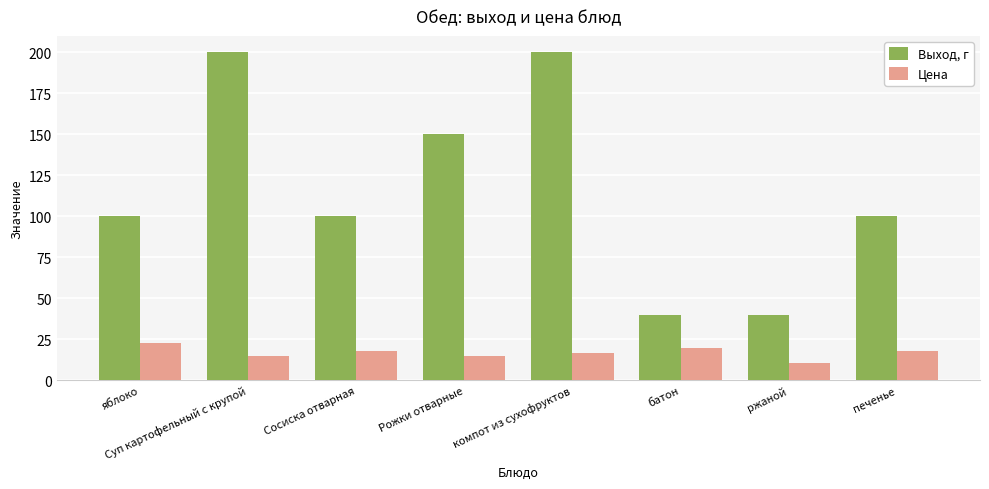

Read the Цена value at компот из сухофруктов.

17.0